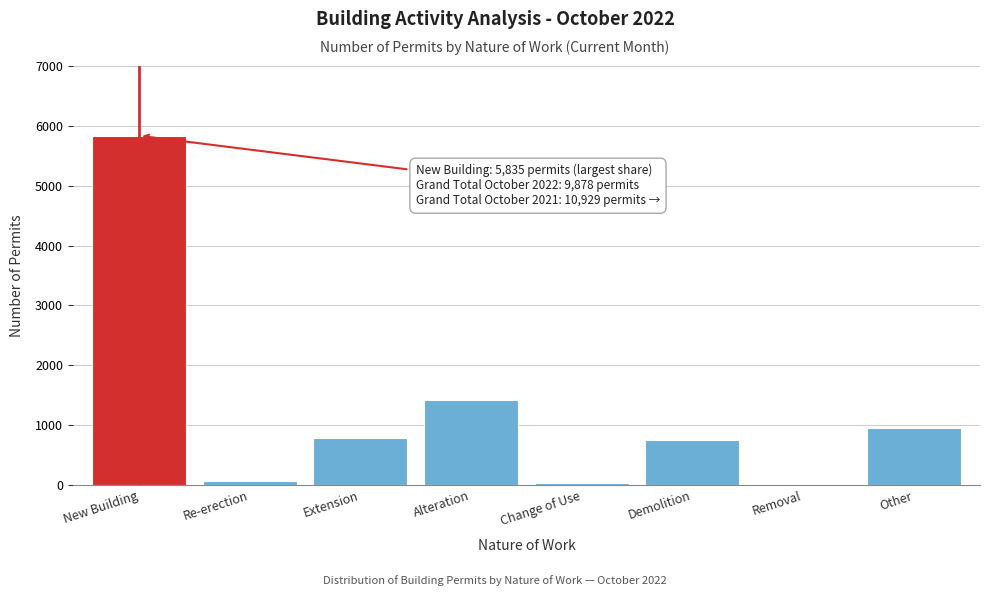

Where is the data nearest to the value 2924?

Alteration